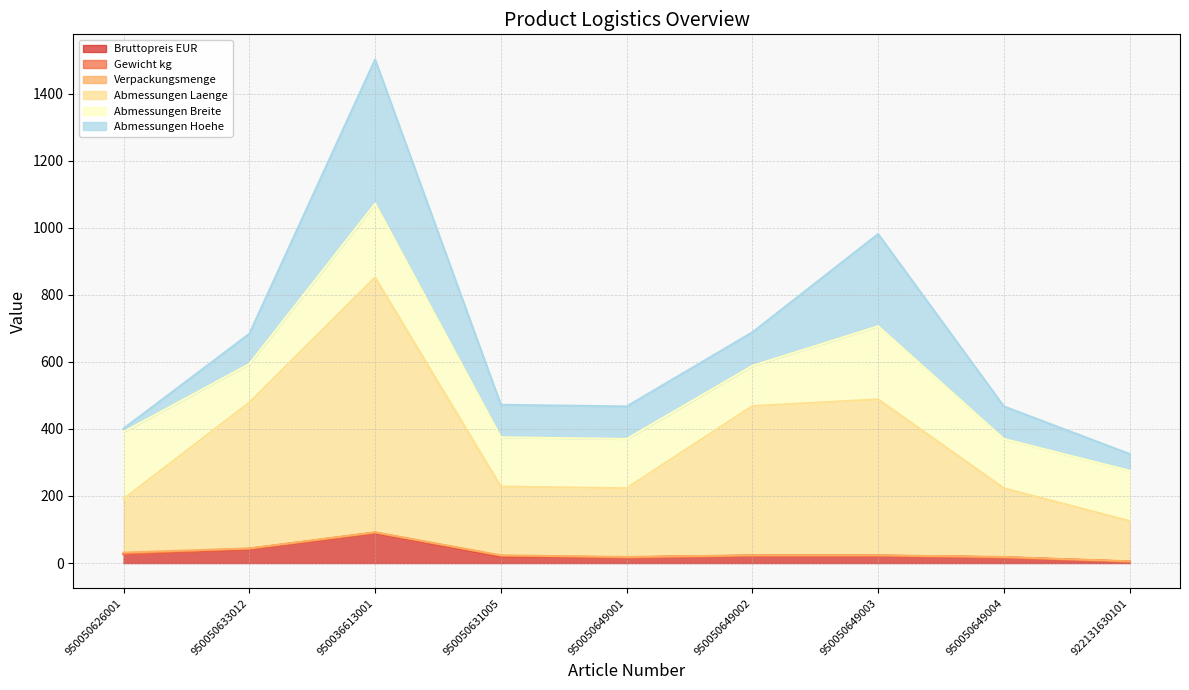

Which label corresponds to the largest value in the chart?

950036613001